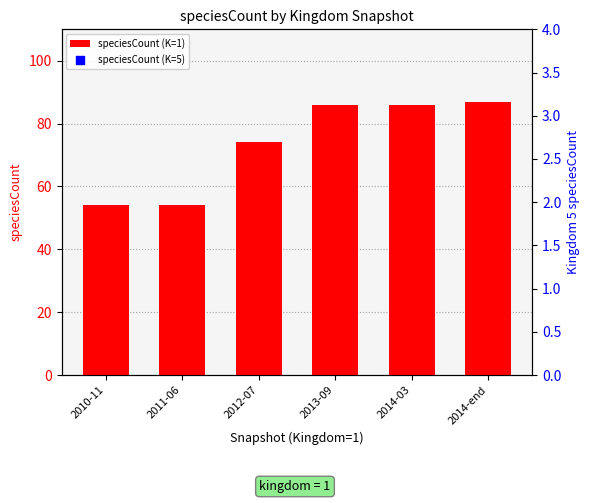

True or false: speciesCount (K=1) has a value of 113 at 2013-09.

False